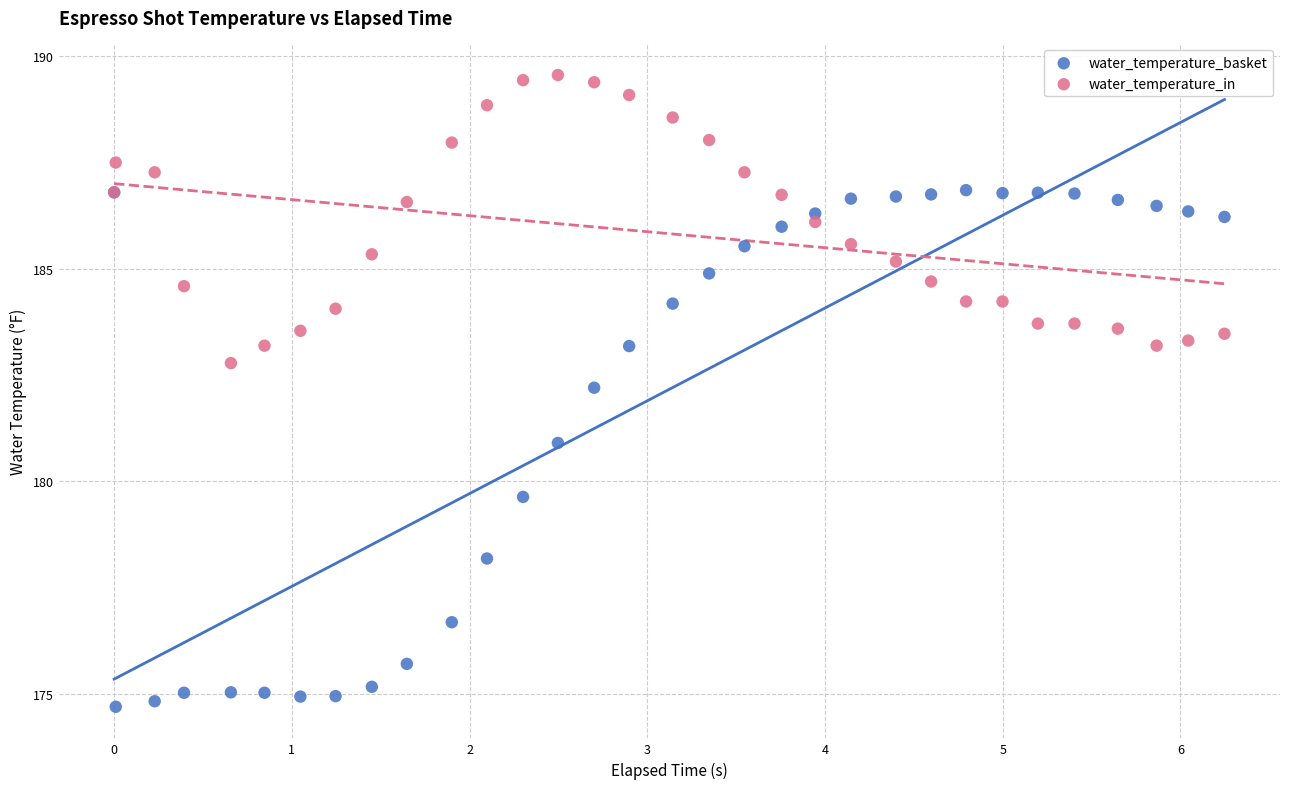

Across all series, what Y value is closest to 182?

182.2